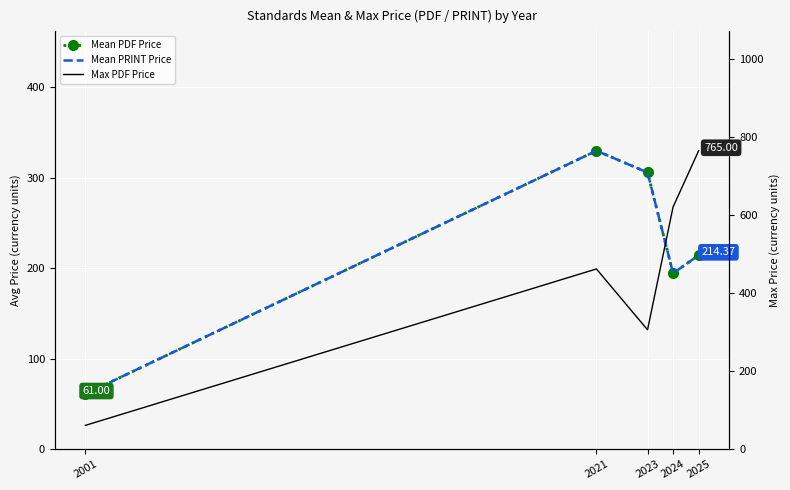

At how many categories does at least one series exceed 410?

3